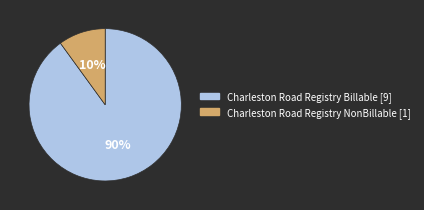

What is the ratio of the value at Charleston Road Registry NonBillable to the value at Charleston Road Registry Billable?

0.1